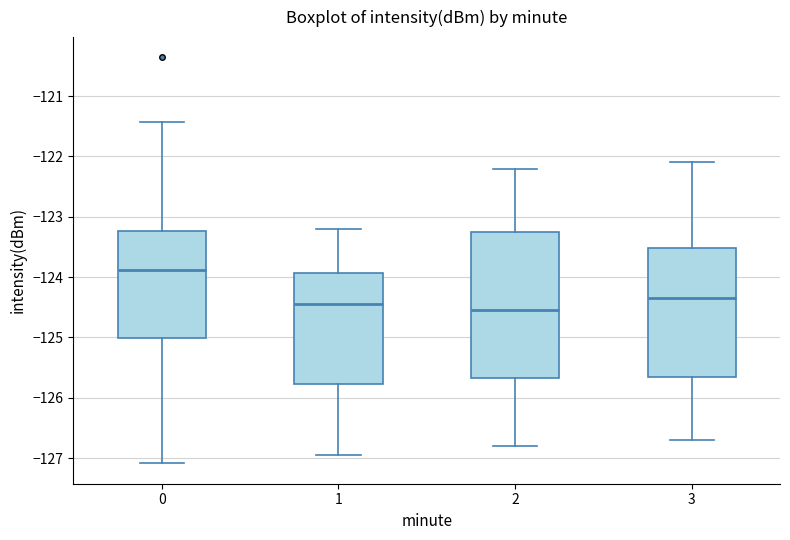

Reading left to right, read every box against the y-axis: the position of its median line, the range the box covers, and the ends of its whiskers. The values are not printed on the chart, so give them approximately, as read against the axis.

0: median -123.9, box -125.0 to -123.2, whiskers -127.1 to -121.4
1: median -124.4, box -125.8 to -123.9, whiskers -127.0 to -123.2
2: median -124.5, box -125.7 to -123.2, whiskers -126.8 to -122.2
3: median -124.3, box -125.6 to -123.5, whiskers -126.7 to -122.1